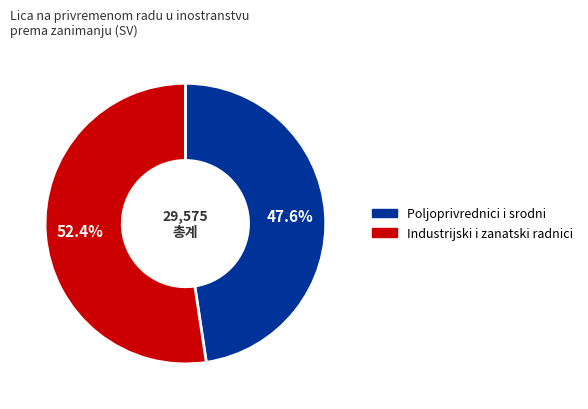

Does any single category account for the majority?

Yes